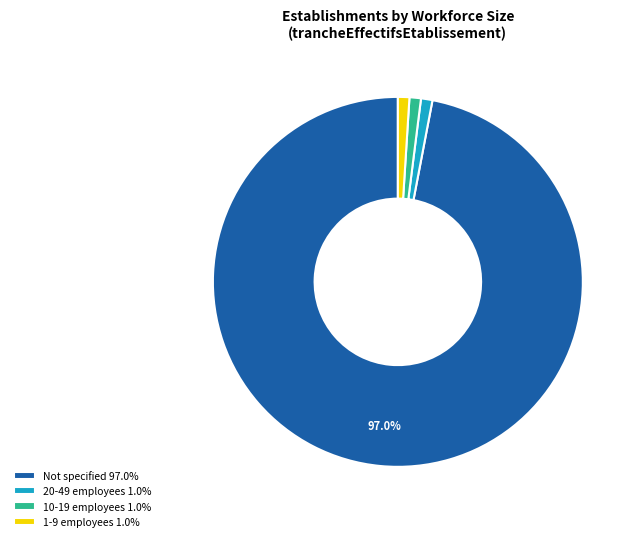

What is the ratio of the value at 10-19 employees 1.0% to the value at 20-49 employees 1.0%?

1.0